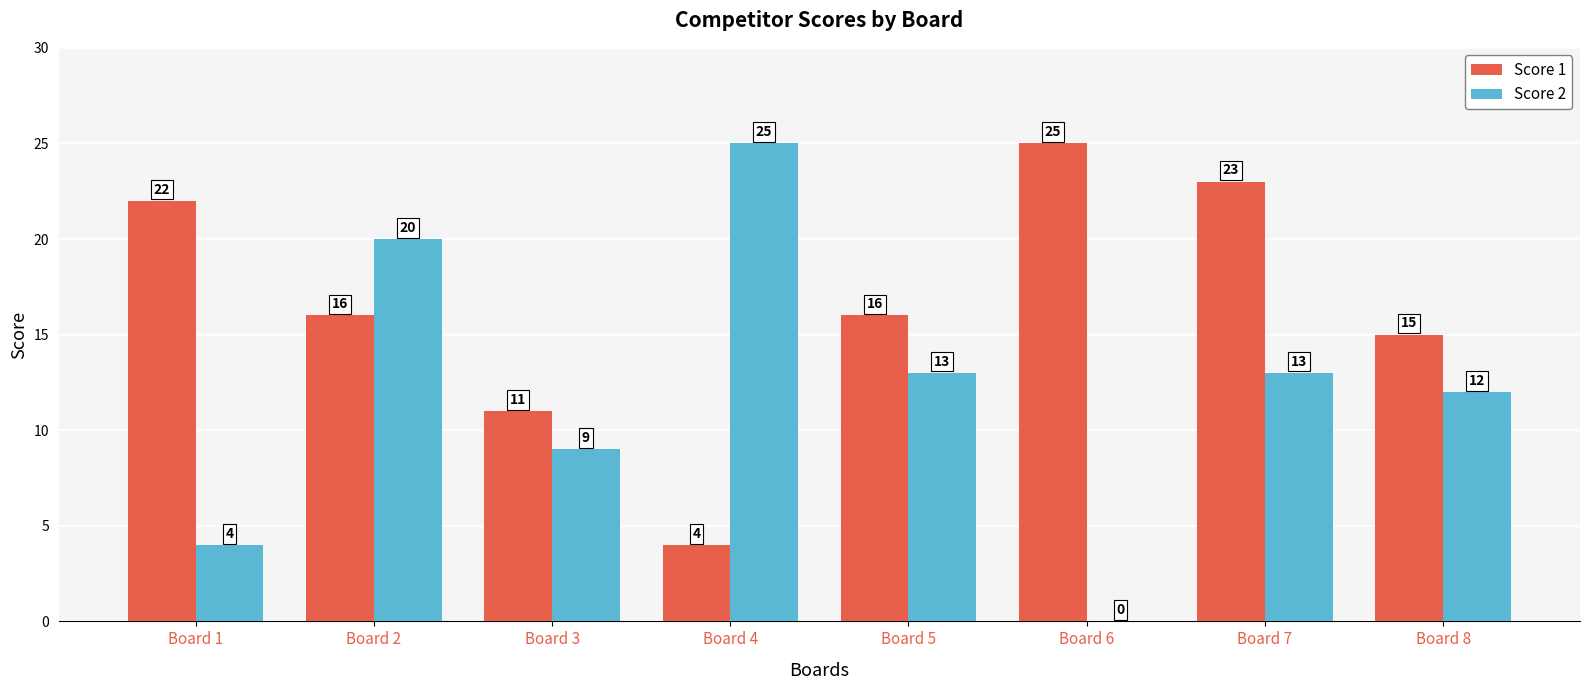

Reading left to right, extract all data points from this chart.

Score 1: 22	16	11	4	16	25	23	15
Score 2: 4	20	9	25	13	0	13	12